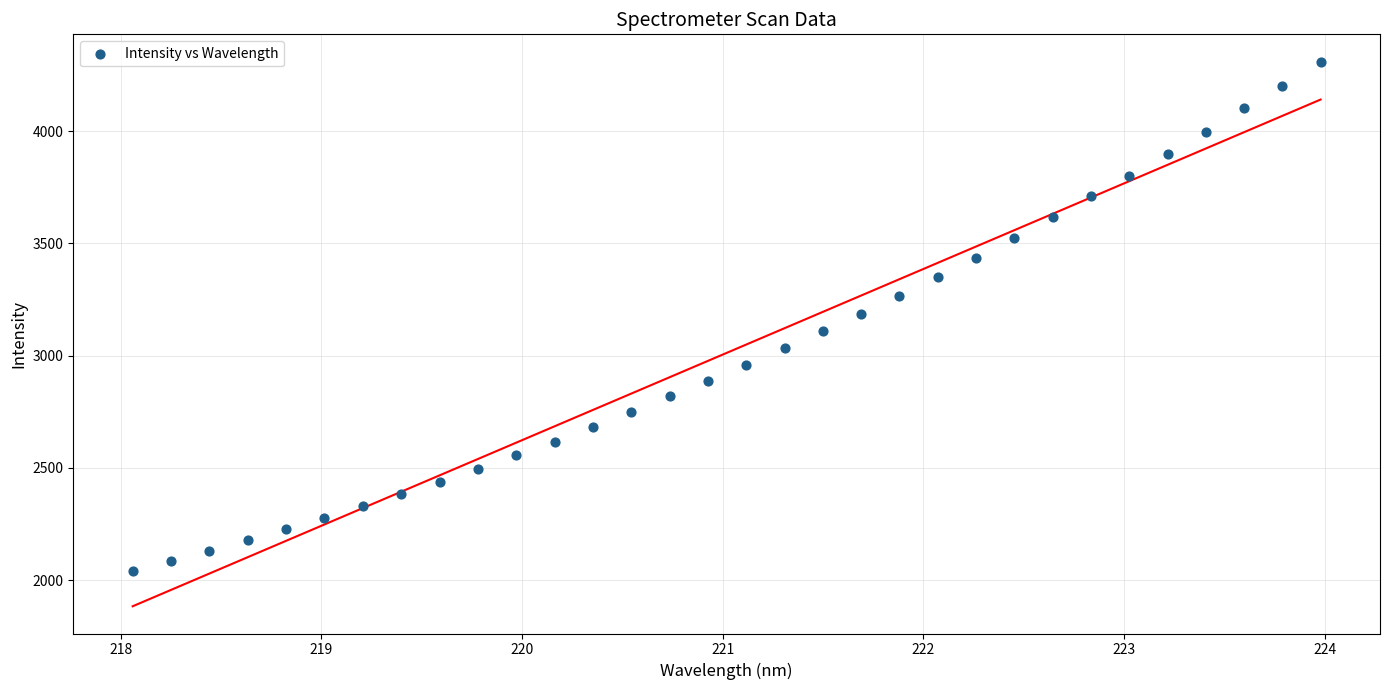

What is the range of X values (max minus min)?

5.9